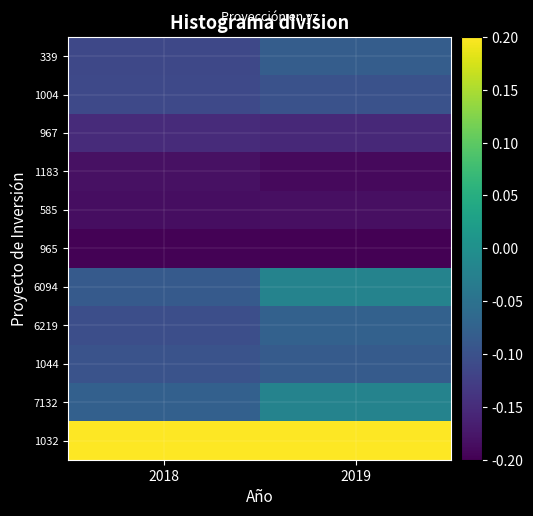

Between 2018 and 2019, which is larger?

2019